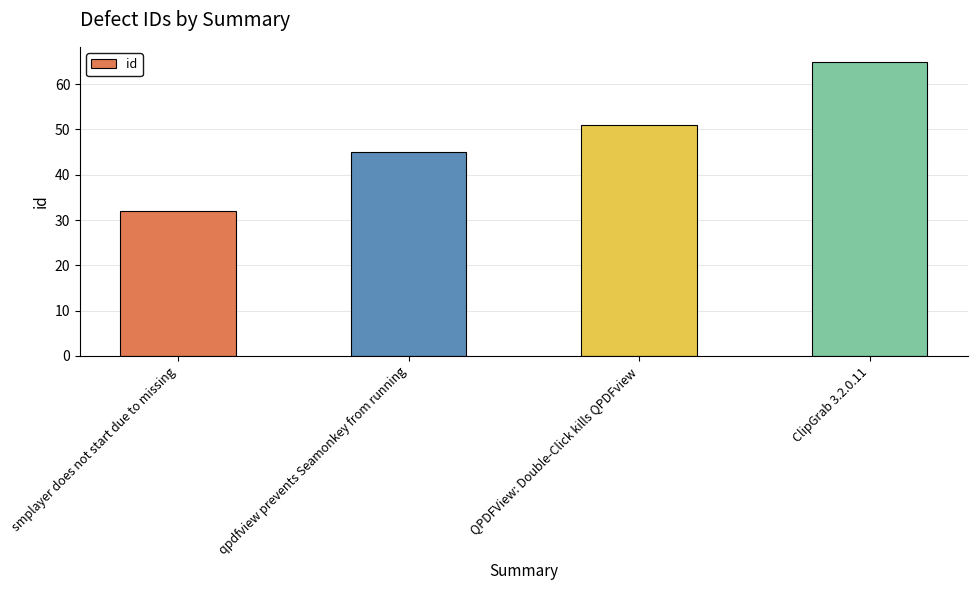

Reading left to right, list all the values displayed in this chart.

32	45	51	65